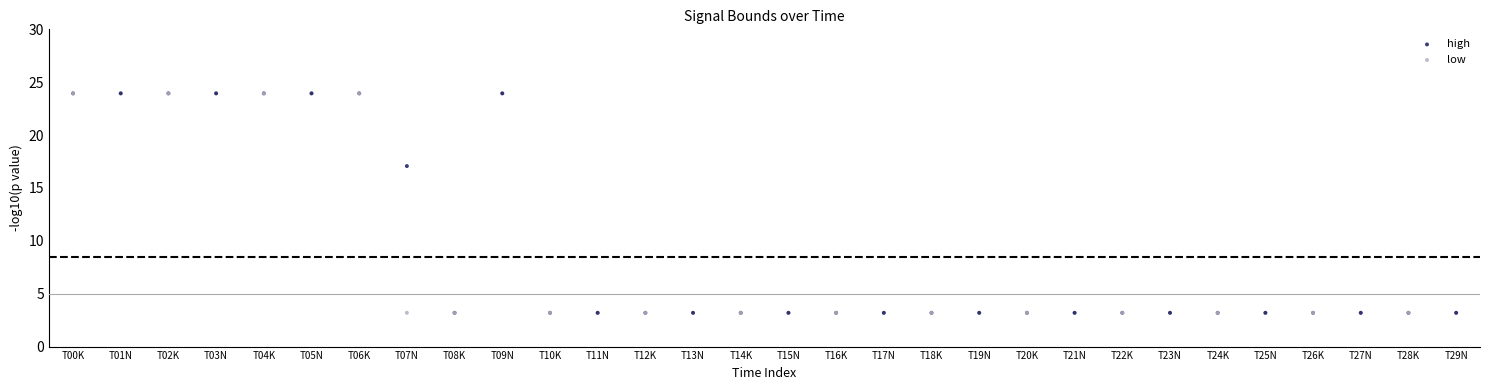

In the high series, what Y value is closest to 13?

3.2